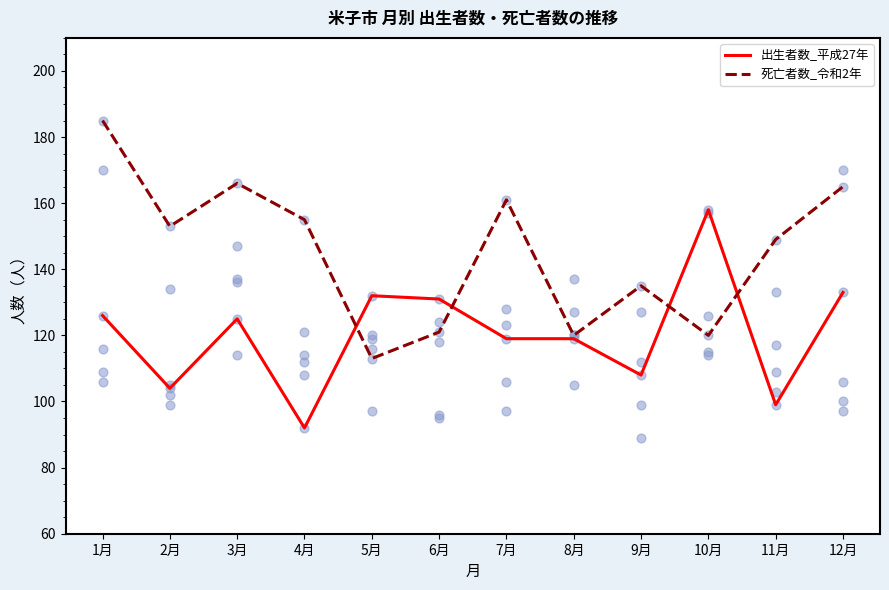

Which series has the largest total across all categories?

死亡者数_令和2年